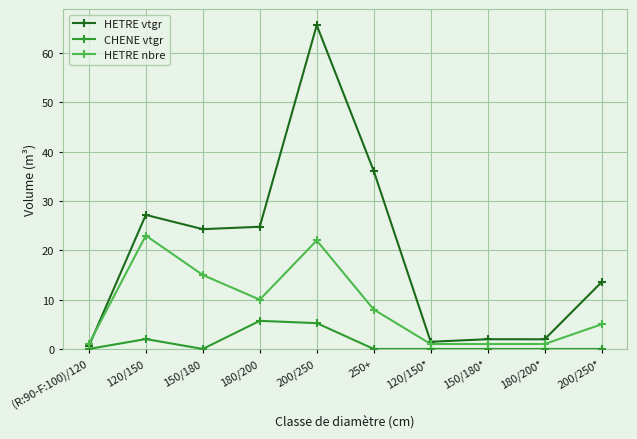

True or false: CHENE vtgr has more than 0 interior local peaks.

True